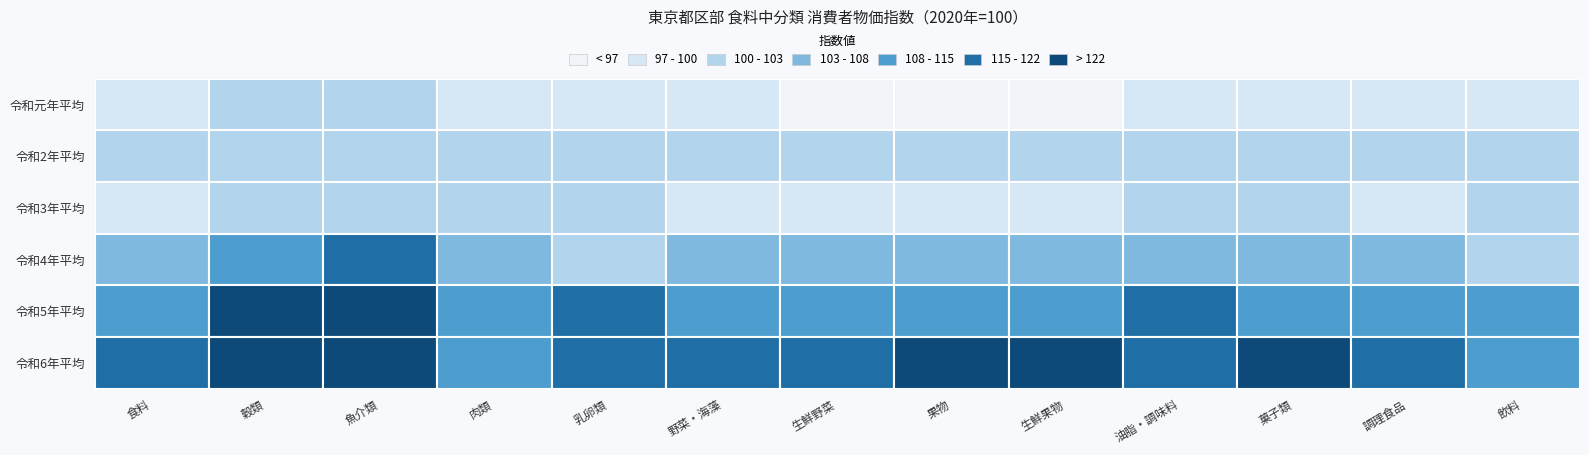

List the series in order of their peak value, lowest first.

令和2年平均, 令和元年平均, 令和3年平均, 令和4年平均, 令和6年平均, 令和5年平均